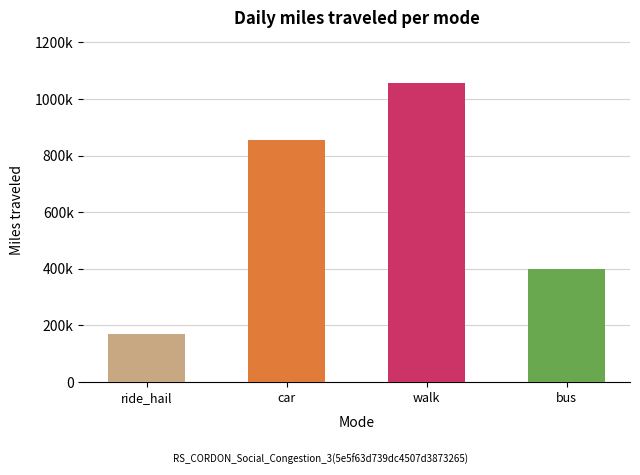

Reading left to right, extract all data points from this chart.

171477	853672	1057672	398582